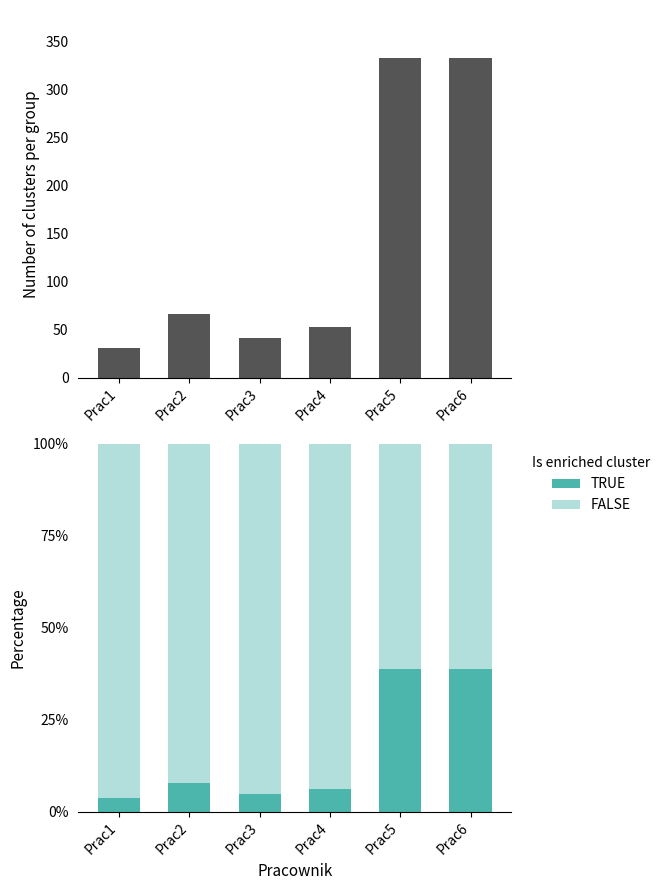

List the labels in order of FALSE value, smallest first.

Prac5, Prac6, Prac2, Prac4, Prac3, Prac1